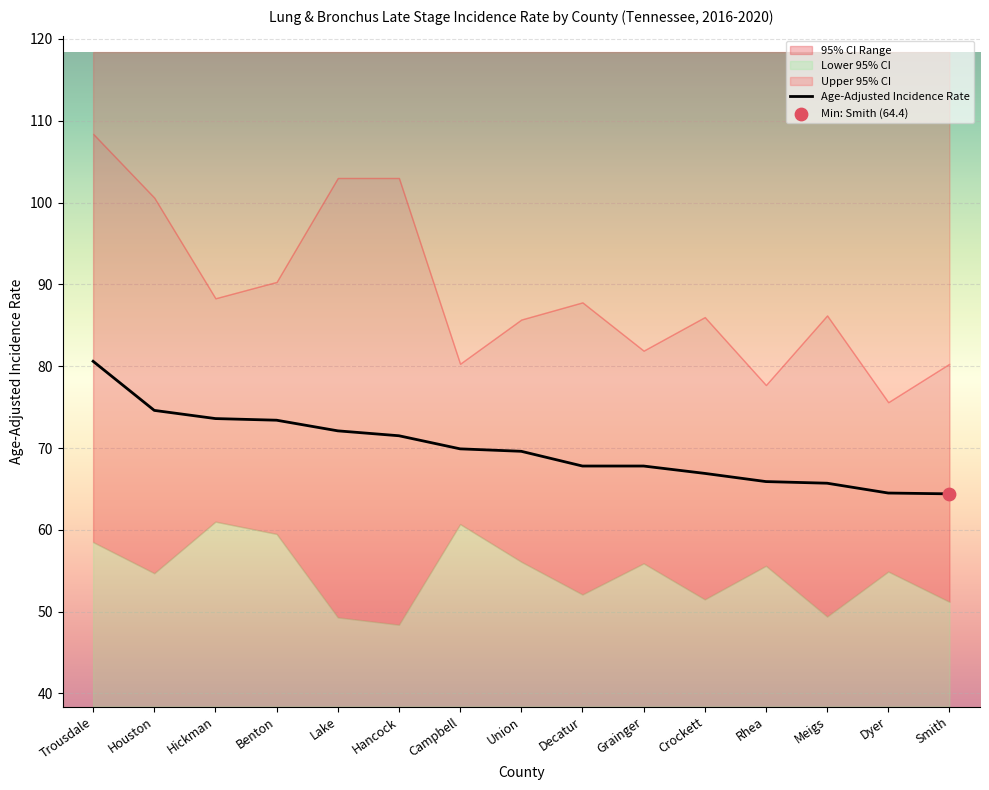

What is the total value across all series at Meigs?

201.3